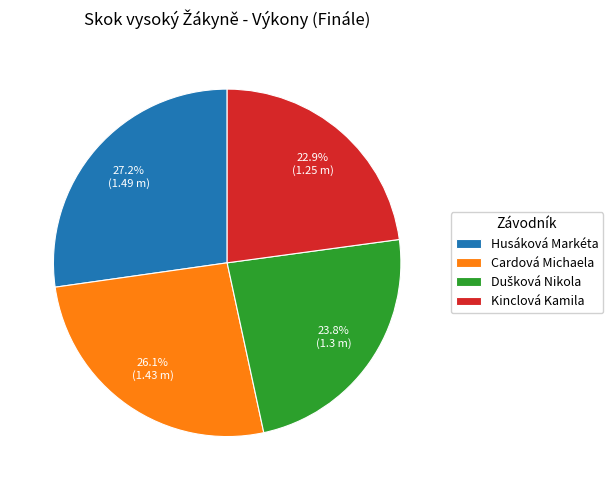

To the nearest percent, what is the difference between the largest and smallest slice percentages?

4%